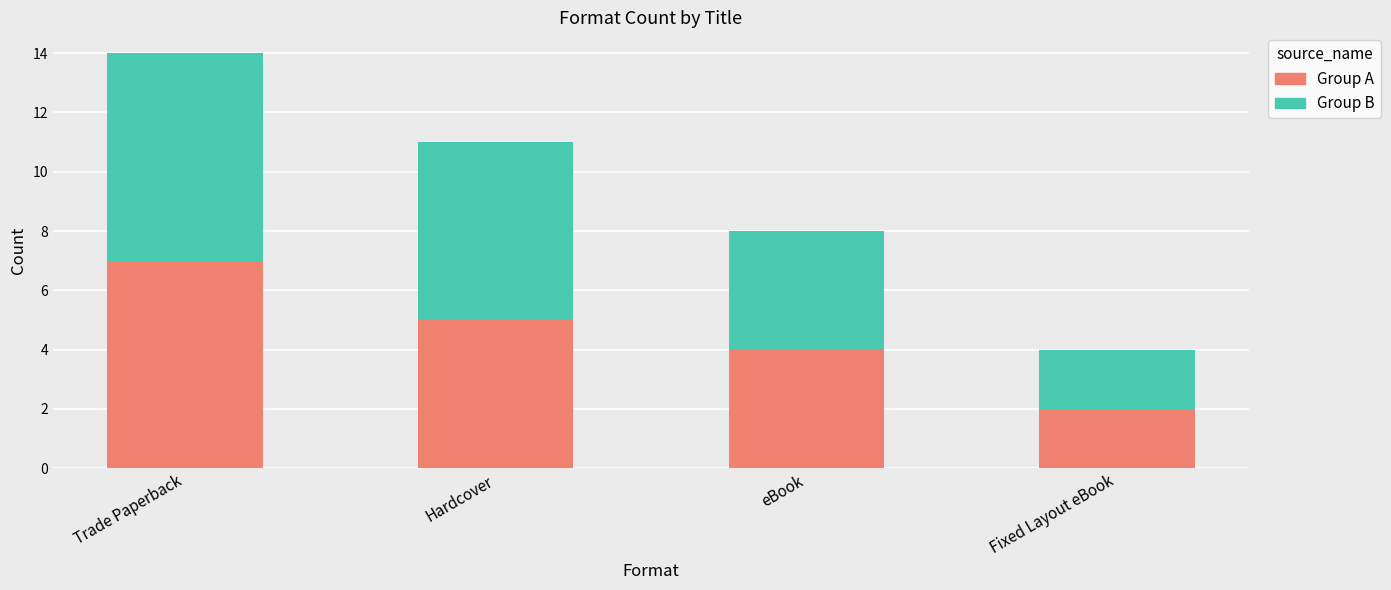

List the labels in order of Group A value, smallest first.

Fixed Layout eBook, eBook, Hardcover, Trade Paperback